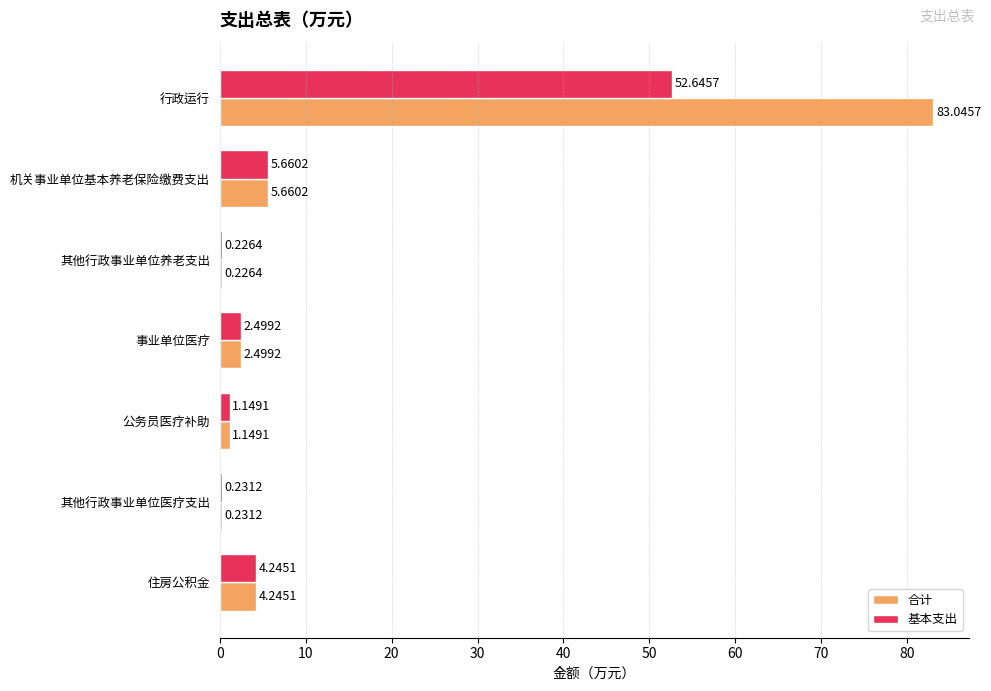

Which series has the largest total across all categories?

合计